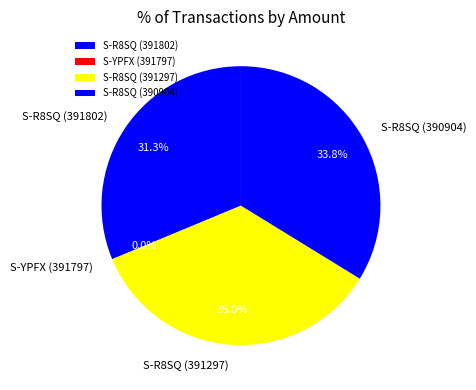

What is the largest slice in the pie chart?

S-R8SQ (391297)